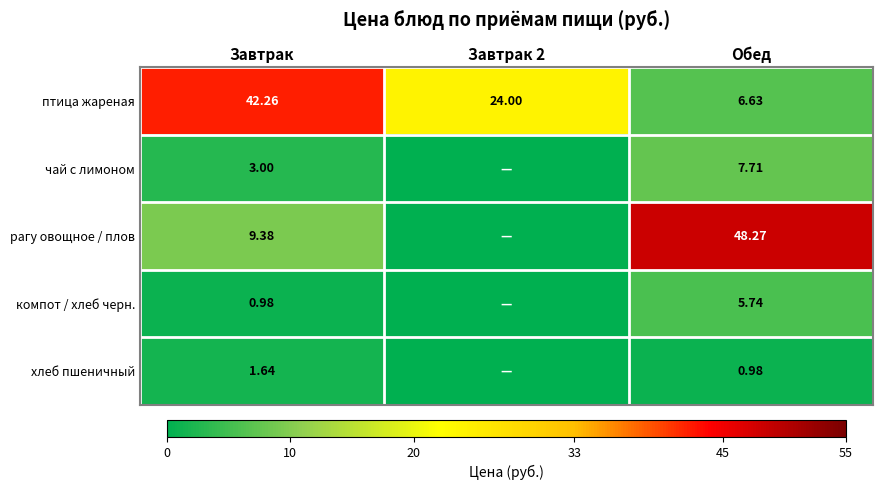

How many data points in птица жареная are less than 24?

1